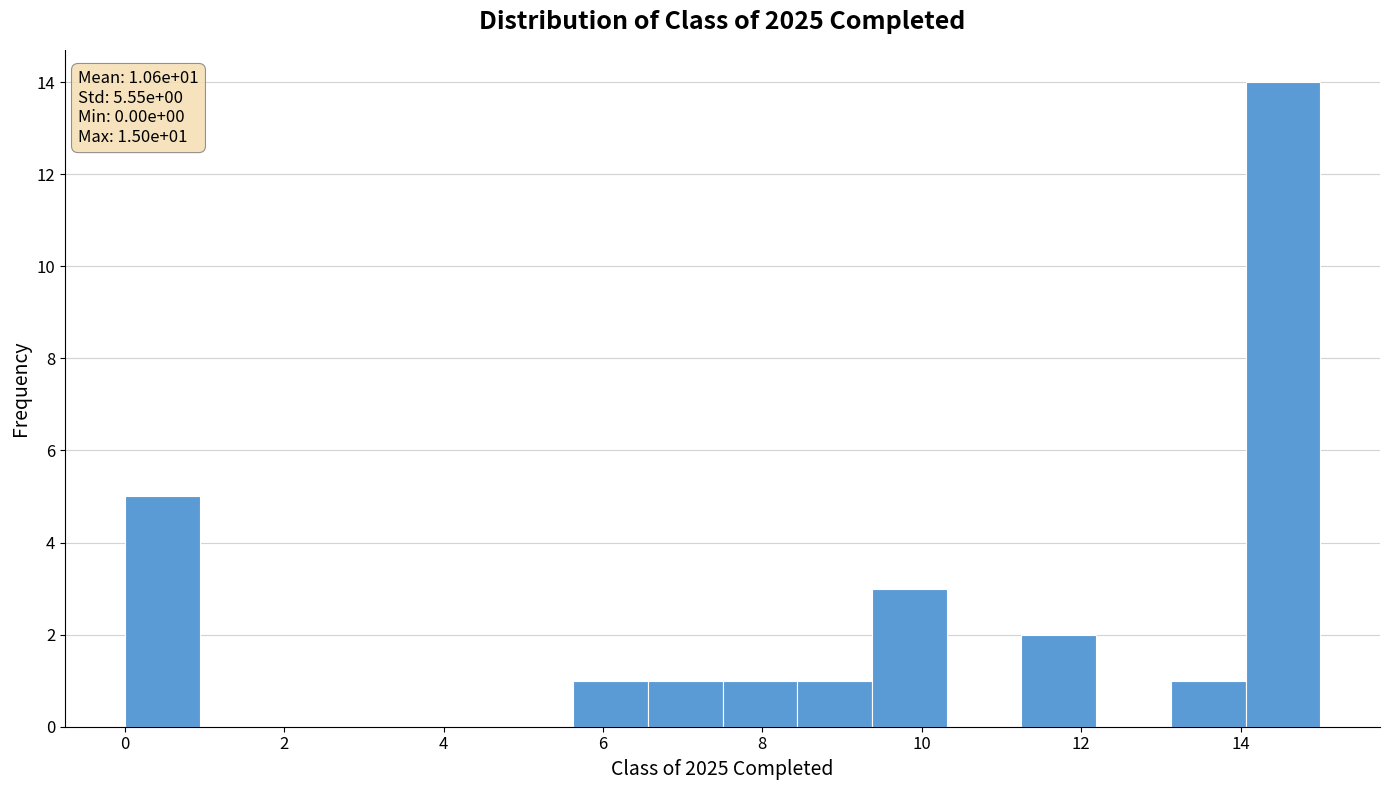

Which range on the x-axis has the tallest bar?

14.0 to 15.0